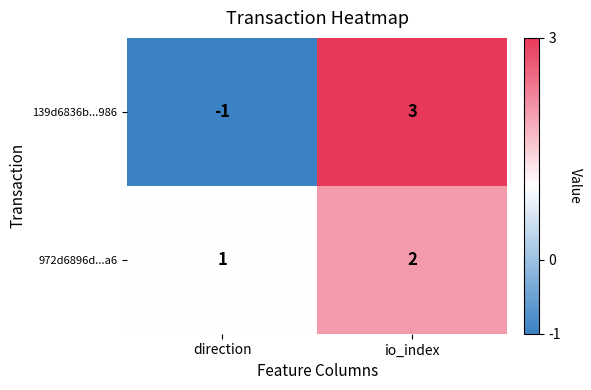

Rank the series at direction from highest to lowest value.

972d6896d...a6, 139d6836b...986